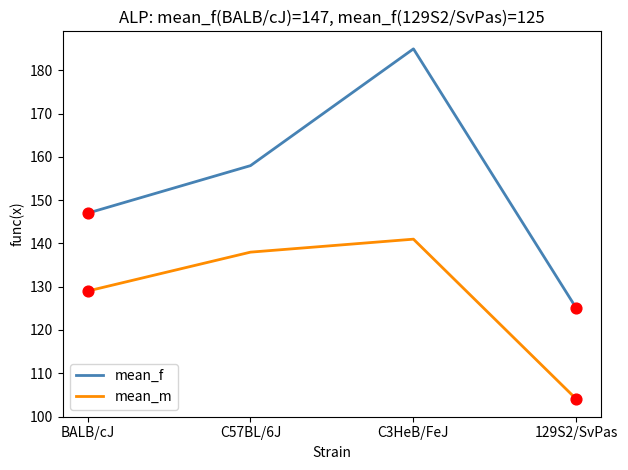

Which series has the widest spread of values?

mean_f